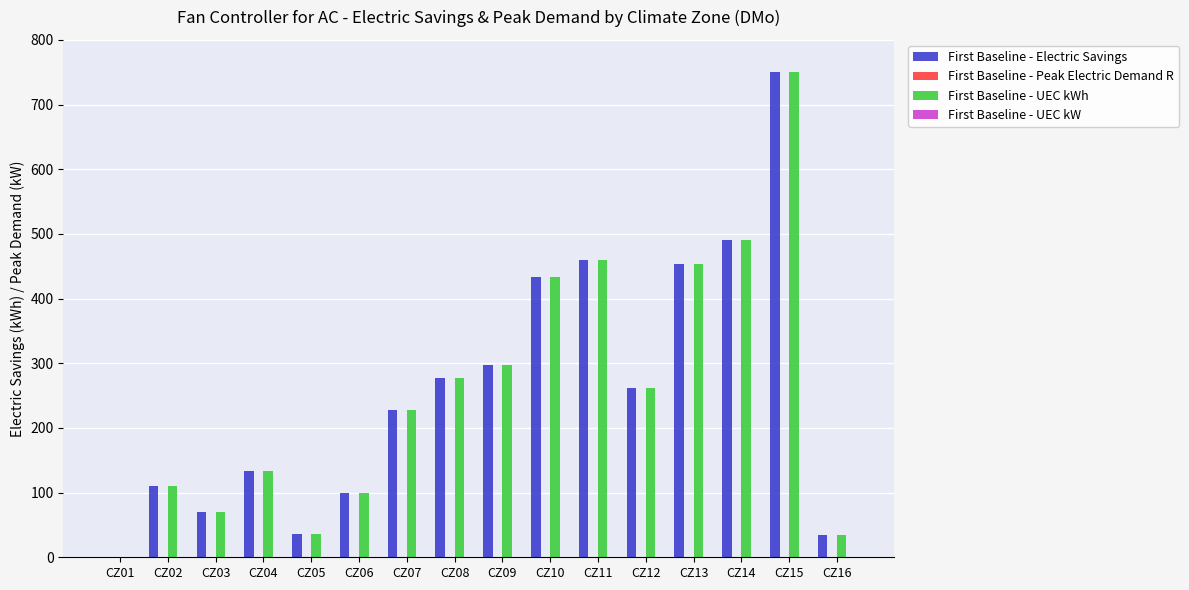

How many groups of bars are there?

16